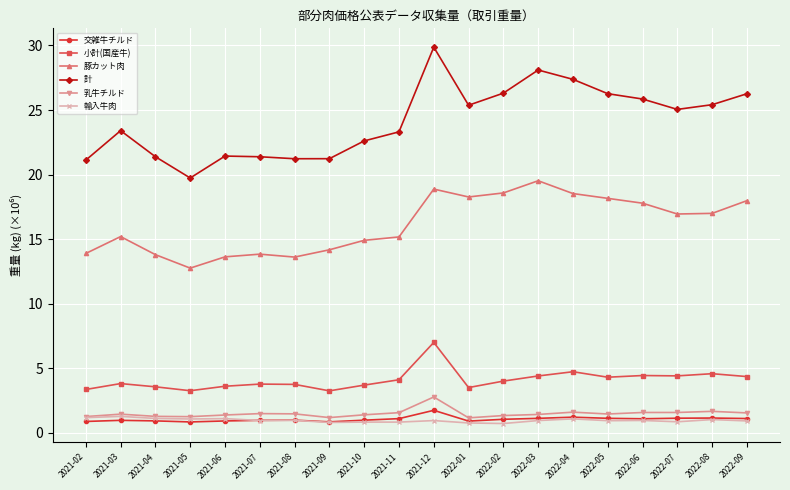

Which series has the largest range (max minus min)?

計